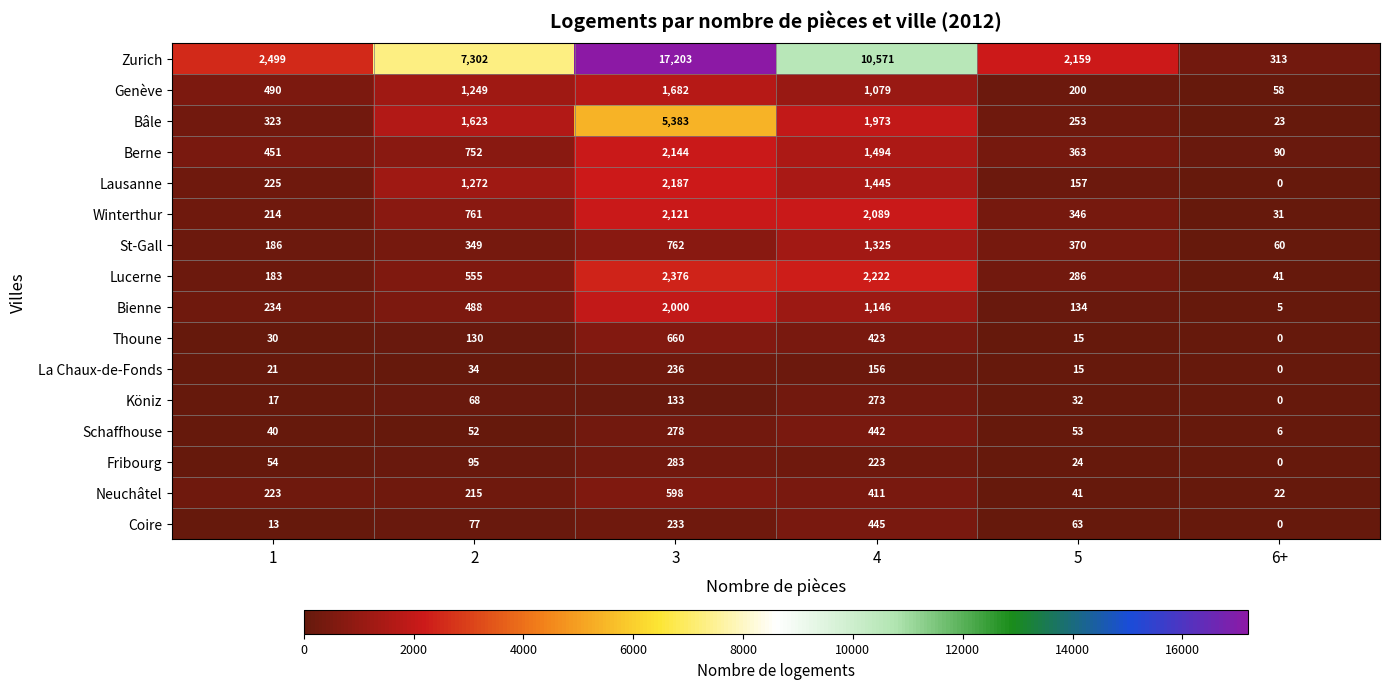

What is the approximate value of La Chaux-de-Fonds at 4, to the nearest 5?

155